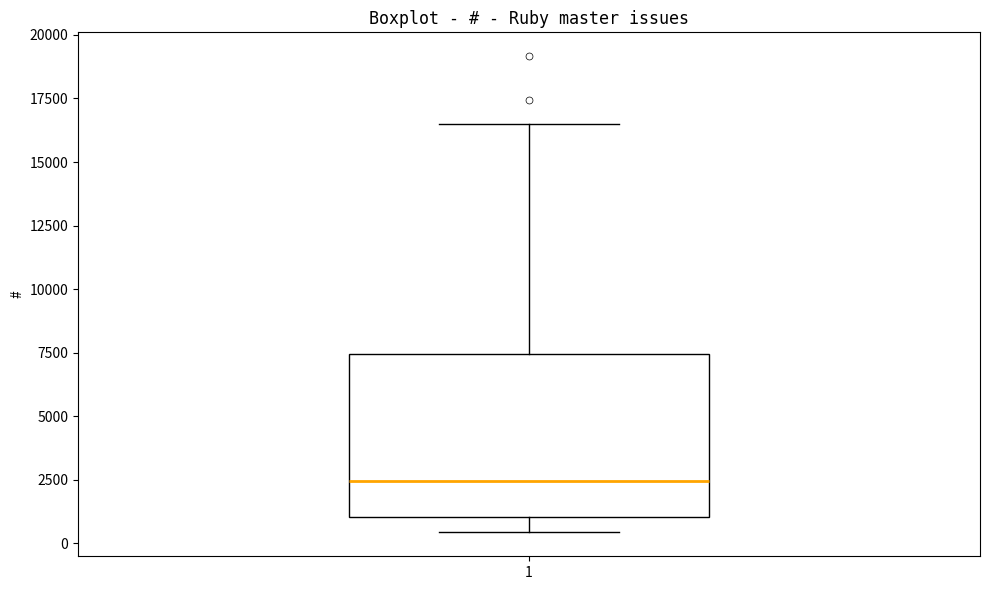

Where does the lower whisker of the box at x = 1 end on the y-axis? The values are not printed on the chart, so give them approximately, as read against the axis.

500